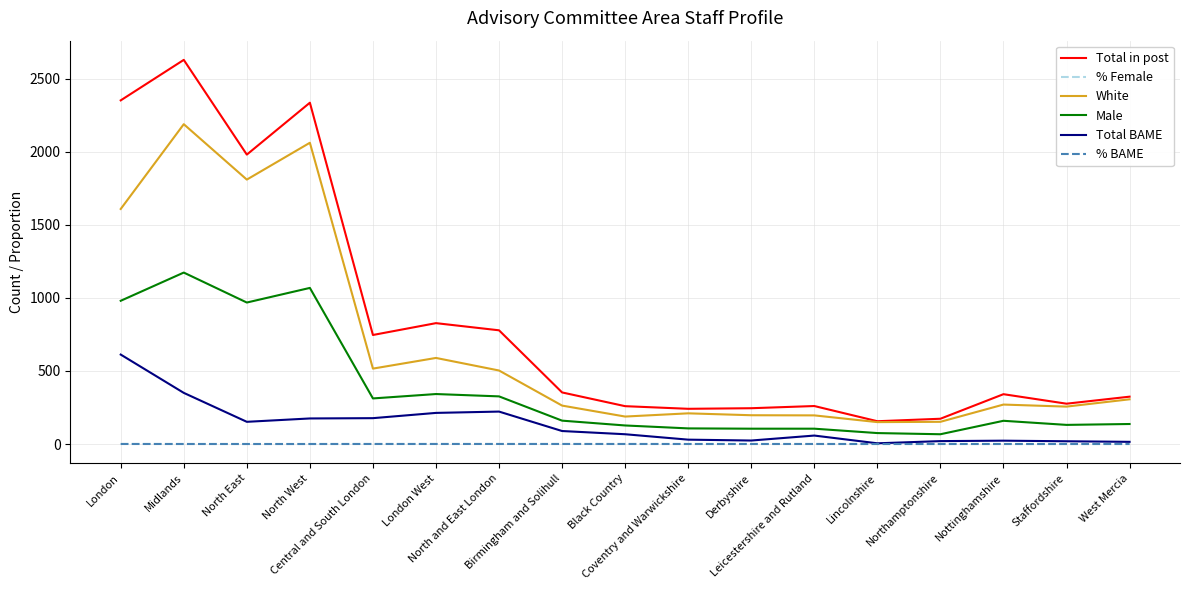

The value of White at Leicestershire and Rutland is 314.7. True or false?

False